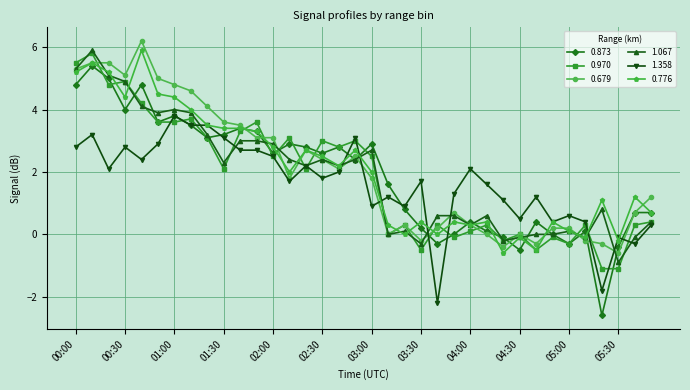

Which series has the largest range (max minus min)?

0.873